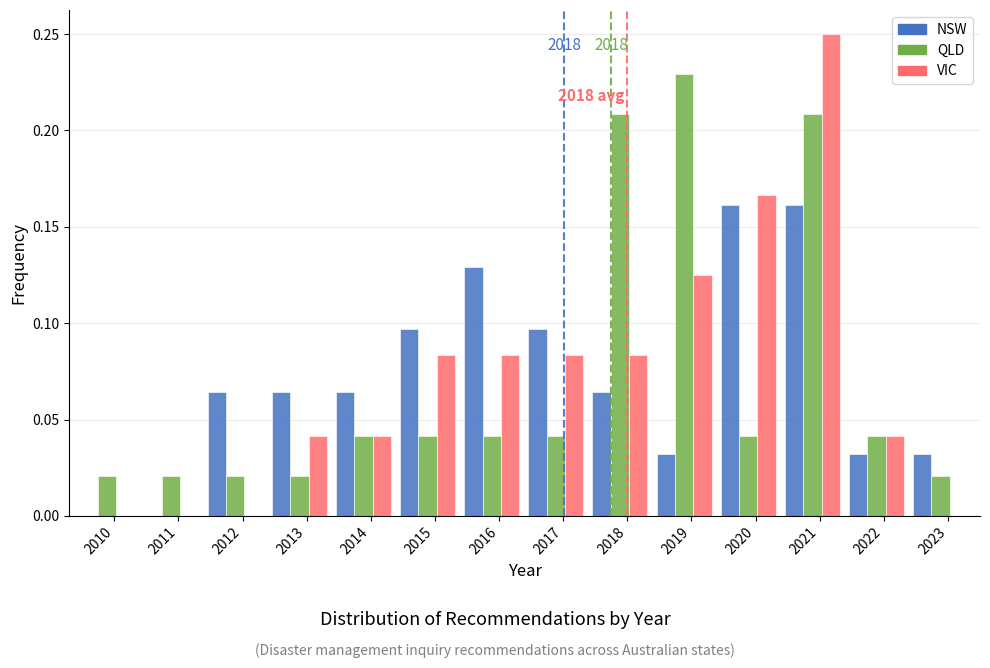

What is the sum of all QLD values?

1.0